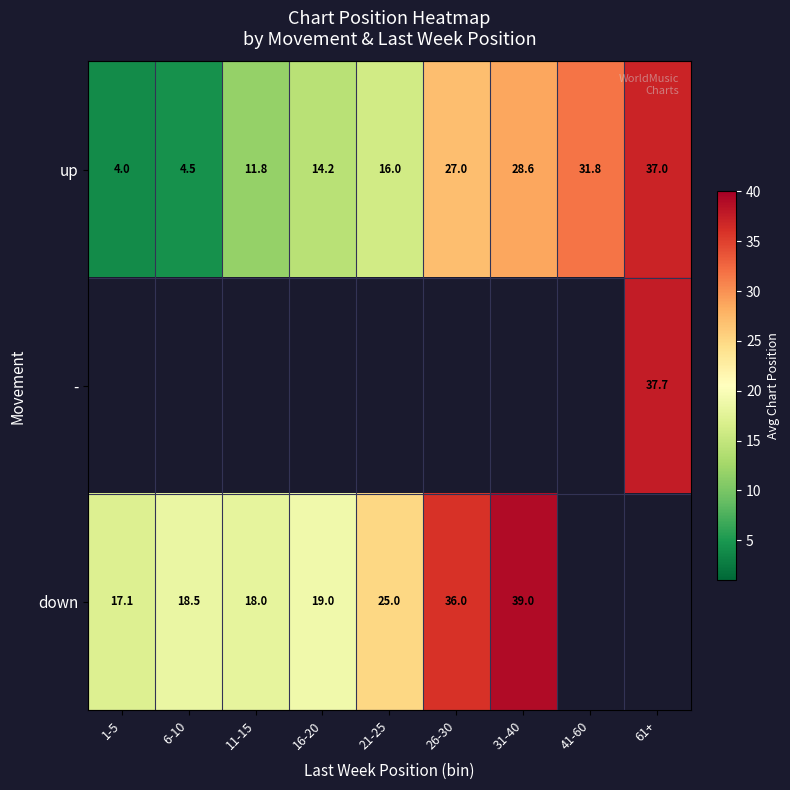

True or false: up has a value of 5.1 at 21-25.

False